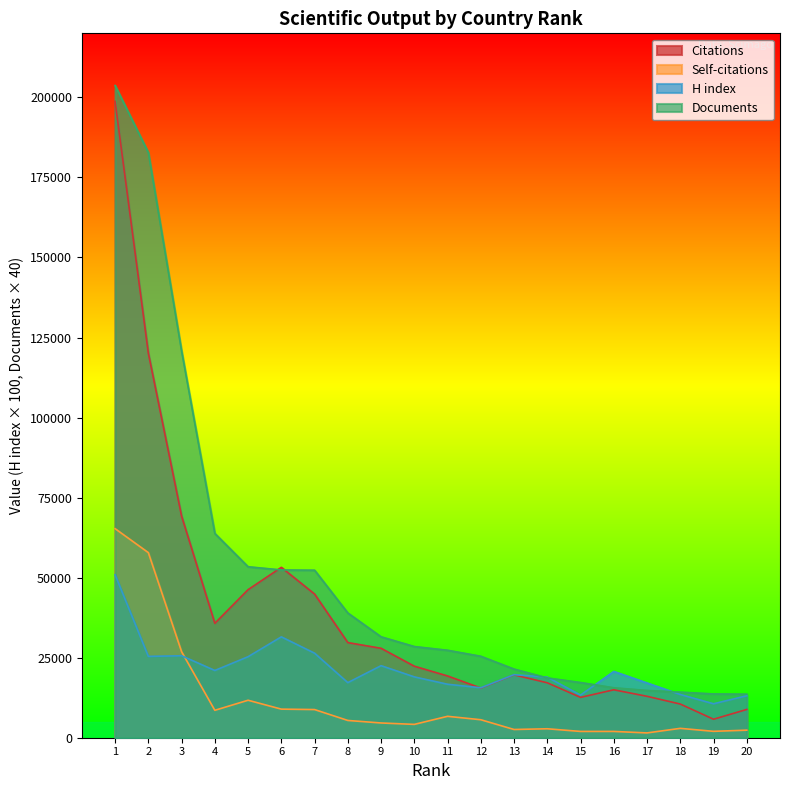

Count the number of data series in this chart.

4